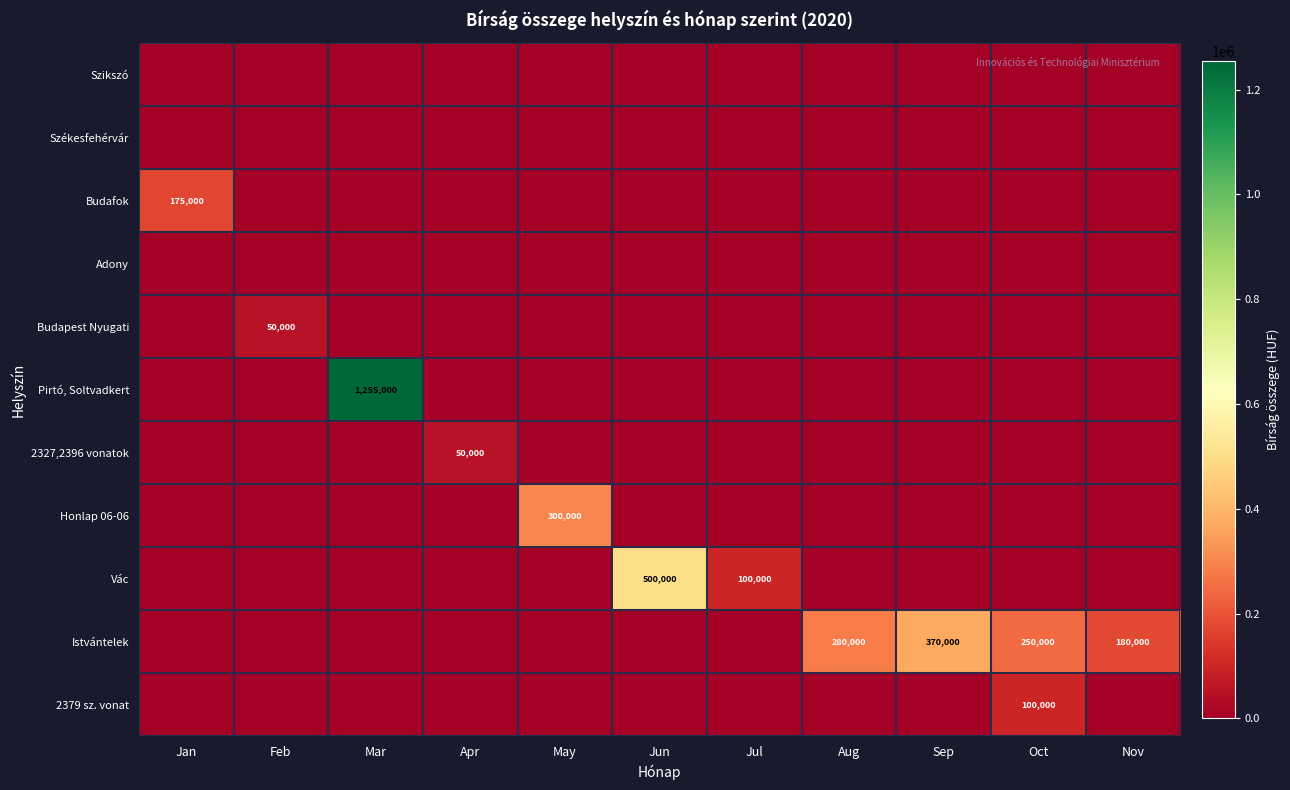

The value of Budapest Nyugati at Feb is 50000. True or false?

True